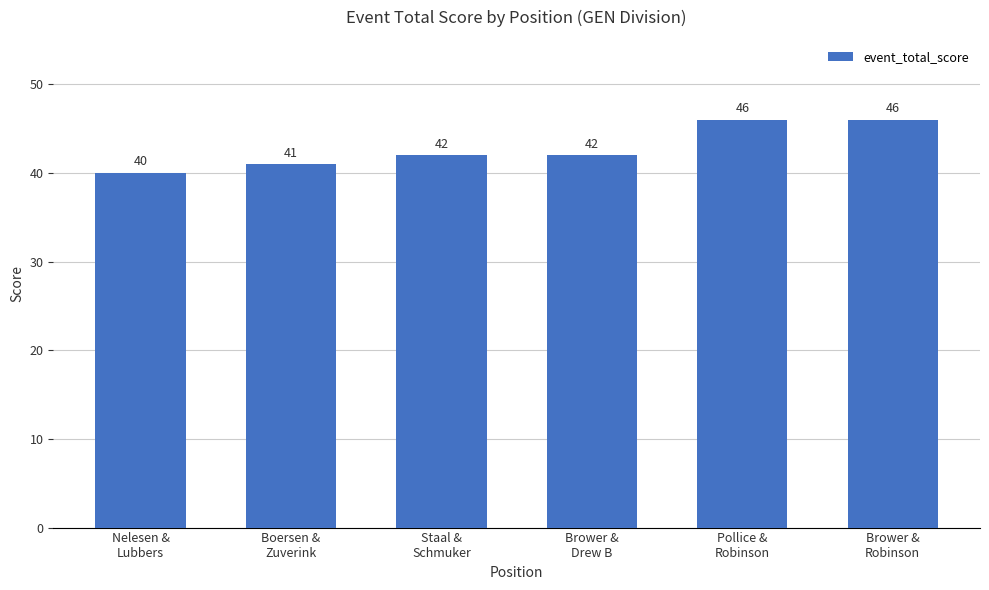

Count the number of categories in the chart.

6